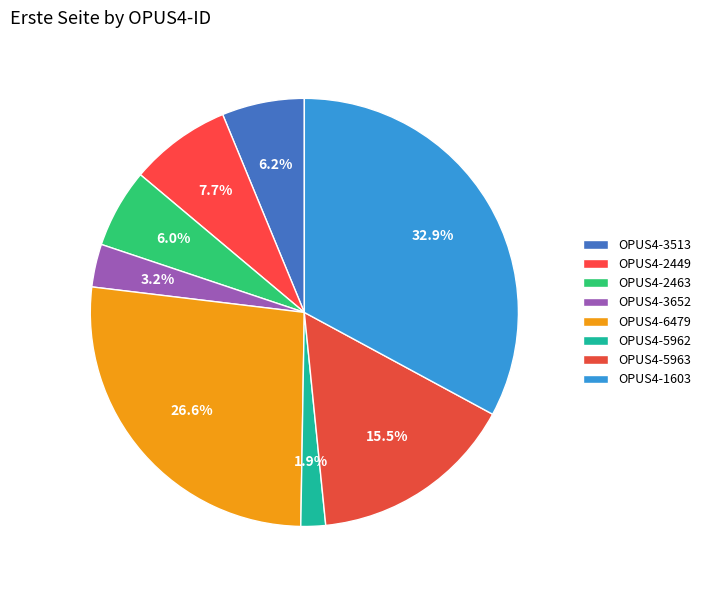

Count the number of slices in the pie.

8